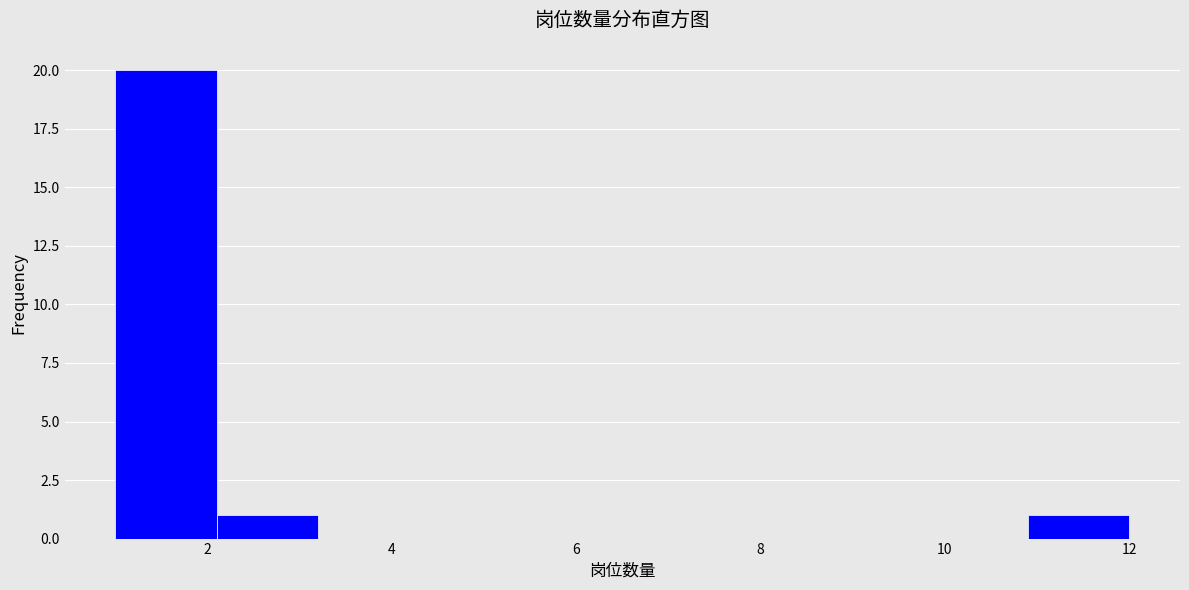

How tall is the bar that spans 10.9 to 12.0 on the x-axis? Neither the bar edges nor the heights are printed on the chart, so give them approximately, as read against the axes.

1